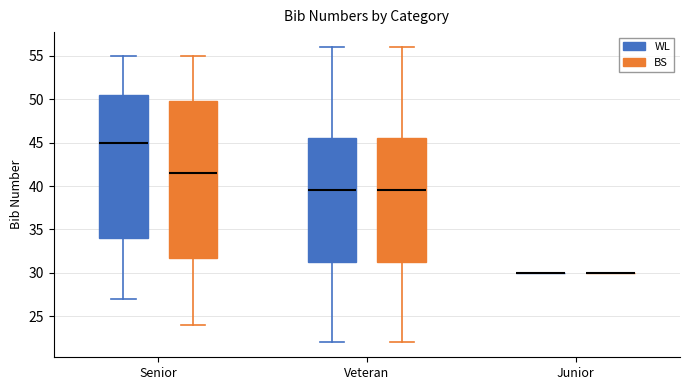

Reading left to right, transcribe this box plot: for each box, give where its median line is, the range the box spans, and where its two whiskers end, as read against the y-axis. The values are not printed on the chart, so give them approximately, as read against the axis.

Senior (WL): median 45.0, box 34.0 to 50.5, whiskers 27.0 to 55.0
Senior (BS): median 41.5, box 32.0 to 50.0, whiskers 24.0 to 55.0
Veteran (WL): median 39.5, box 31.5 to 45.5, whiskers 22.0 to 56.0
Veteran (BS): median 39.5, box 31.5 to 45.5, whiskers 22.0 to 56.0
Junior (WL): box collapsed to a line at 30.0, whiskers 30.0 to 30.0
Junior (BS): box collapsed to a line at 30.0, whiskers 30.0 to 30.0